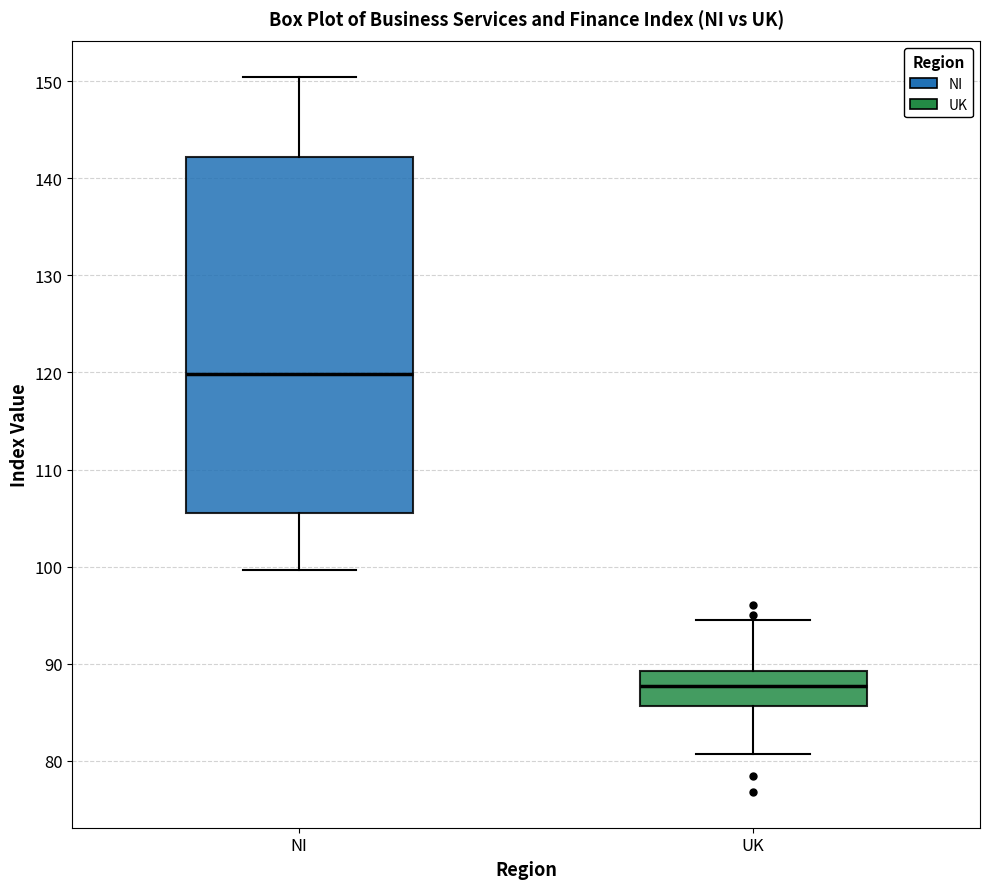

Reading left to right, read every box against the y-axis: the position of its median line, the range the box covers, and the ends of its whiskers. The values are not printed on the chart, so give them approximately, as read against the axis.

NI: median 120, box 106 to 142, whiskers 100 to 150
UK: median 88, box 86 to 89, whiskers 81 to 95